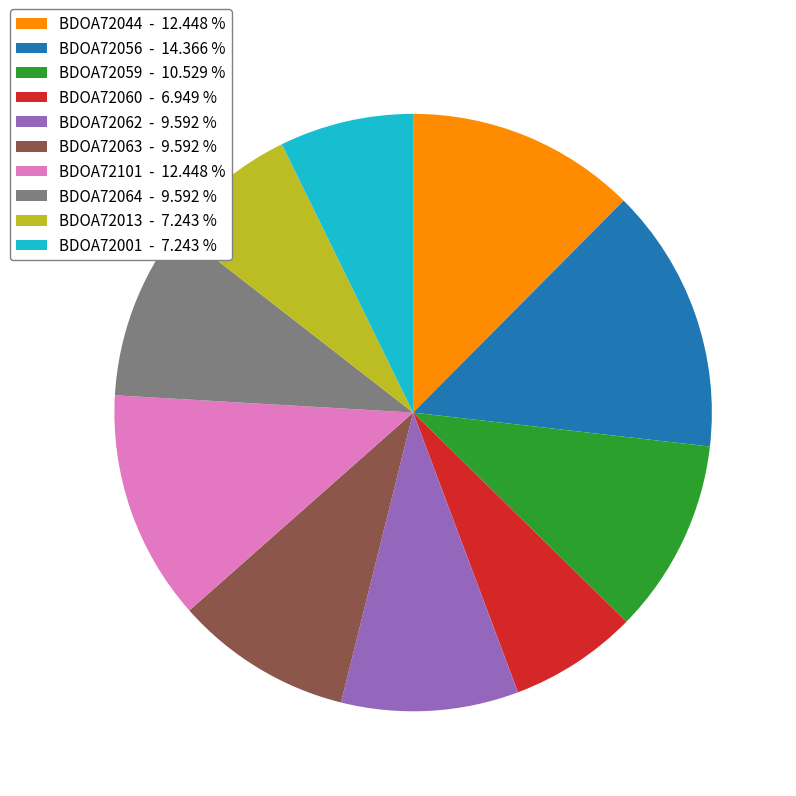

Does BDOA72044 - 12.448 % account for over 50% of the chart?

No